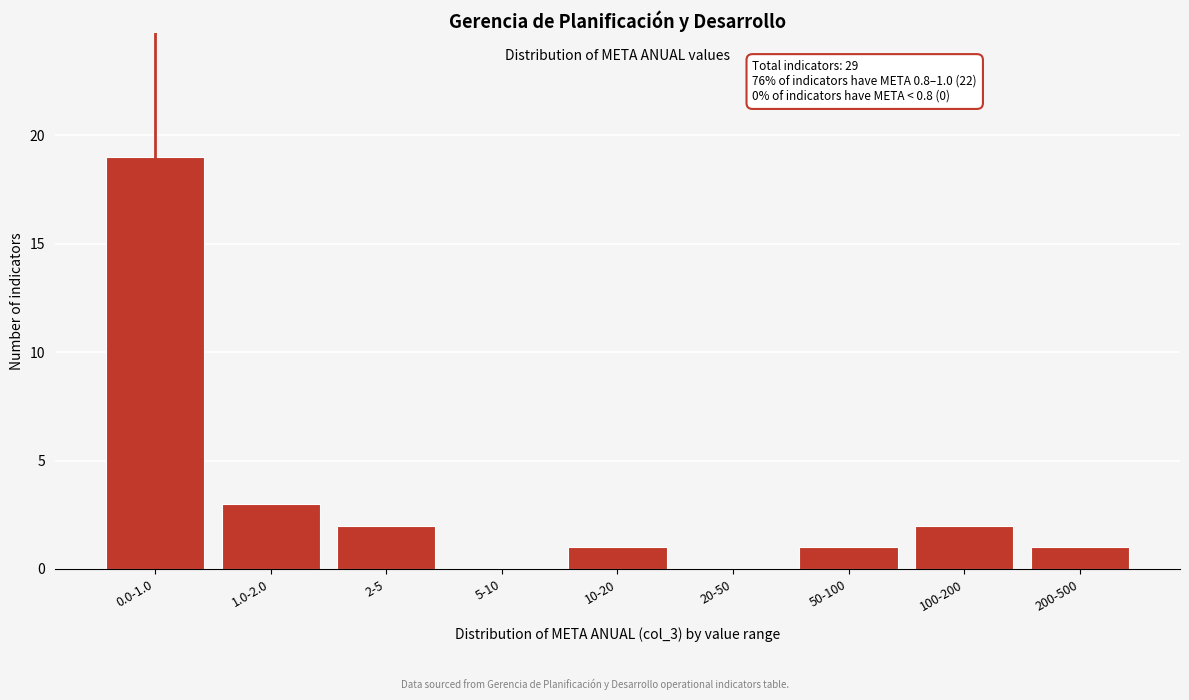

Reading left to right, extract all data points from this chart.

0.0-1.0=19	1.0-2.0=3	2-5=2	5-10=0	10-20=1	20-50=0	50-100=1	100-200=2	200-500=1